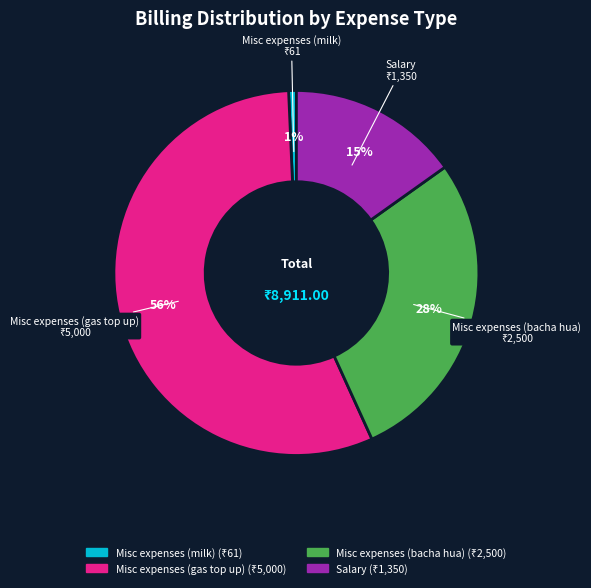

How many segments does this pie chart have?

4